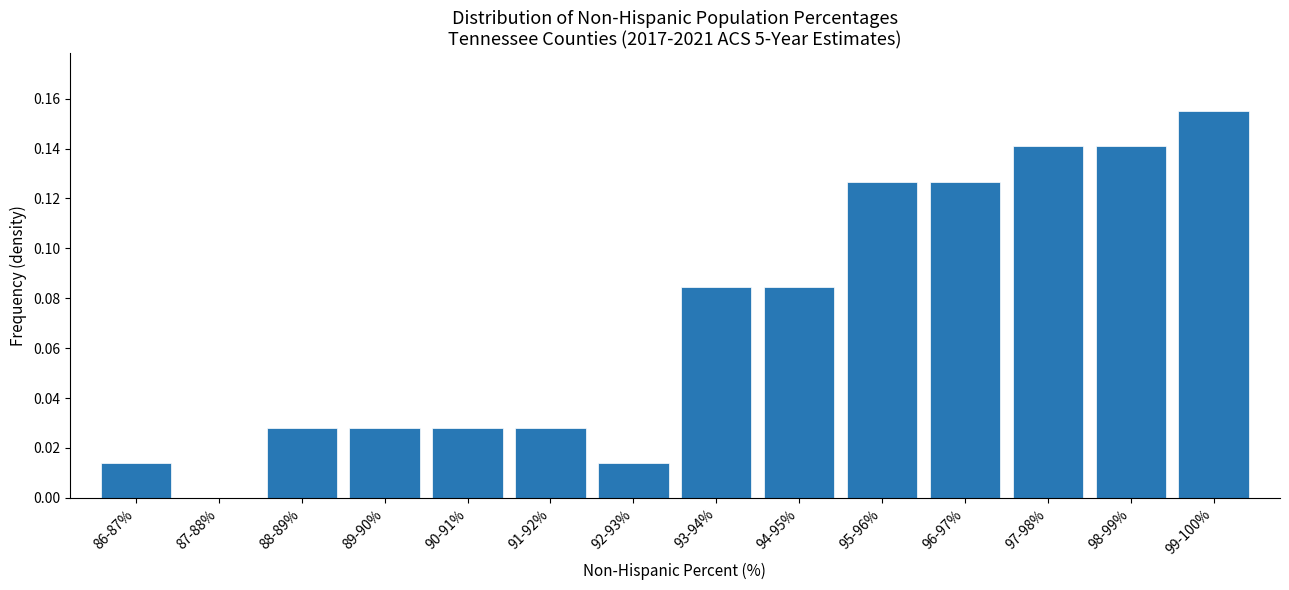

What is the change in value from 90-91% to 93-94%?

+0.1